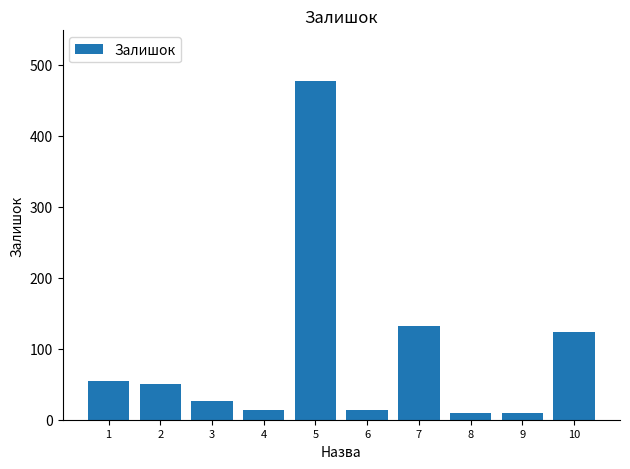

Count the number of categories in the chart.

10